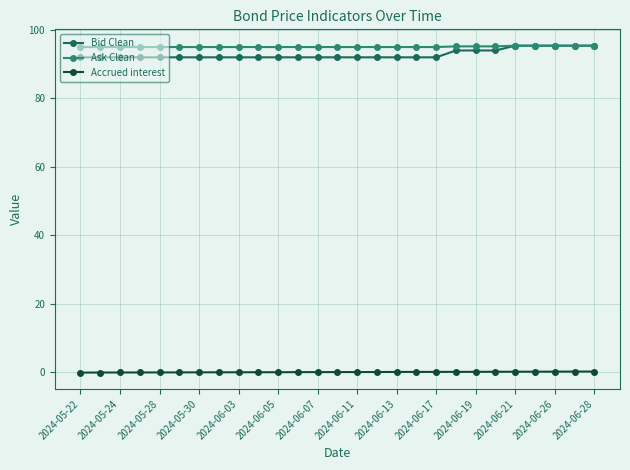

Count the number of categories in the chart.

27